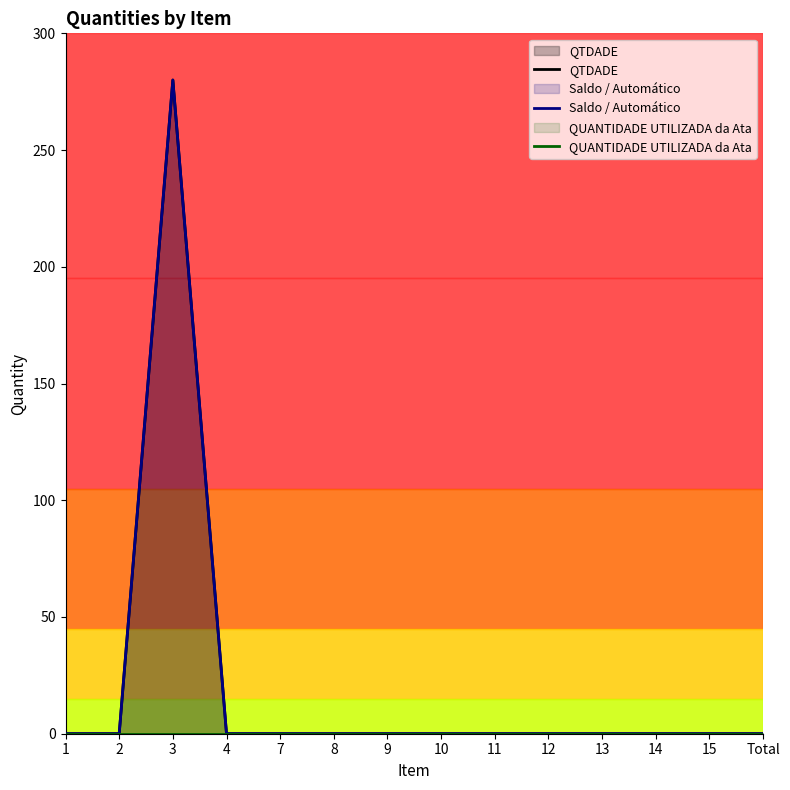

The QTDADE series shows 280 at 3. True or false?

True